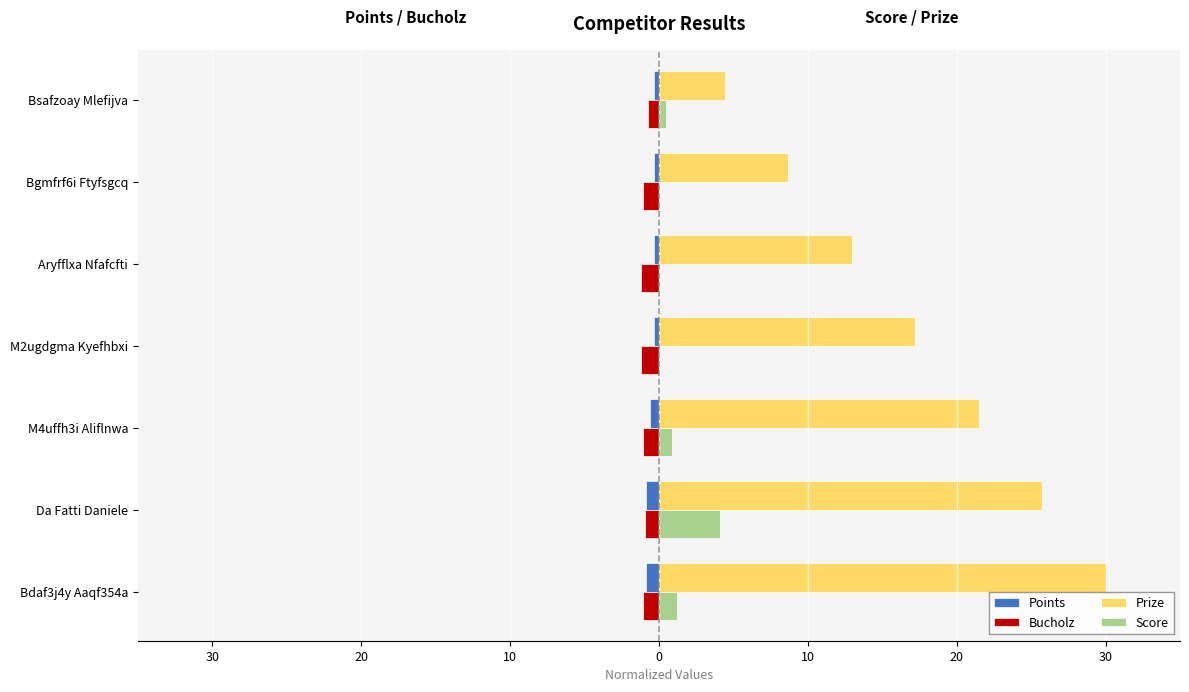

What are all the series names shown in the legend?

Points, Bucholz, Prize, Score